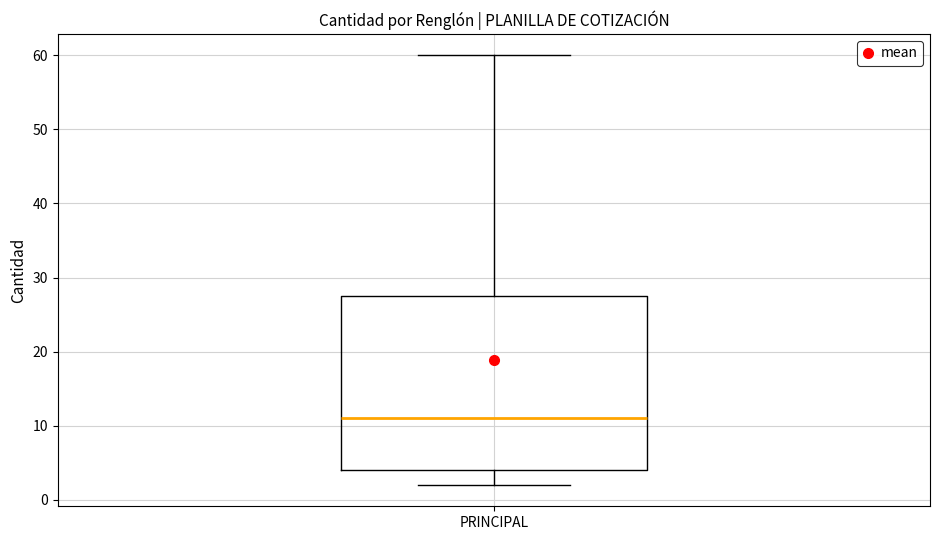

Read this box plot against the y-axis: the position of the median line, the range covered by the box, and the ends of both whiskers. The values are not printed on the chart, so give them approximately, as read against the axis.

median 11, box 4 to 28, whiskers 2 to 60